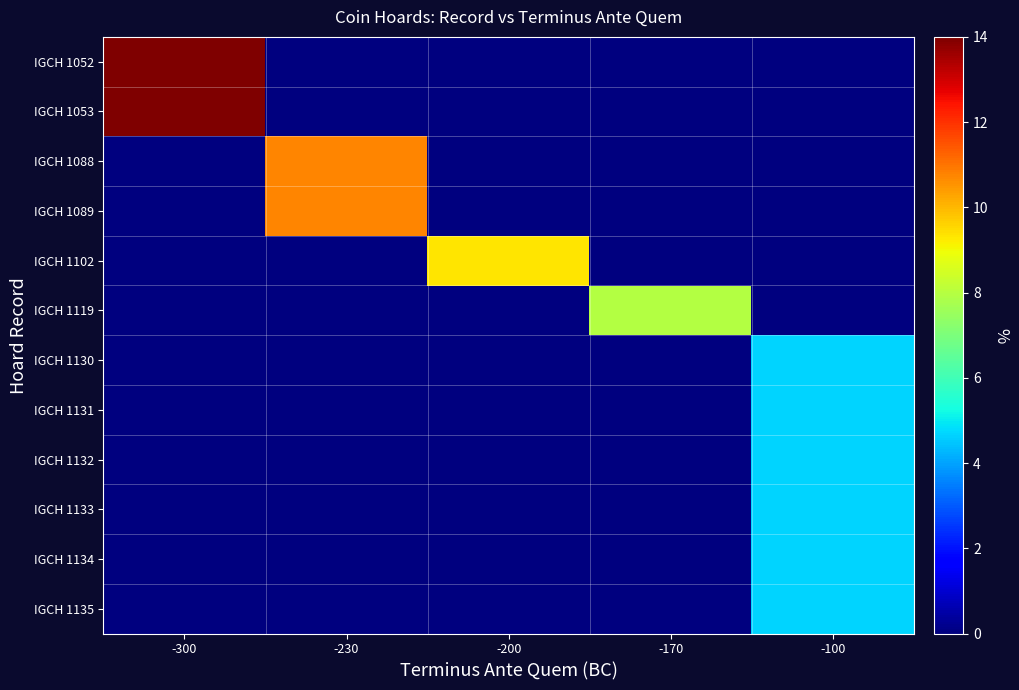

Reading left to right, what are all the values shown in this chart?

IGCH 1052: -300=14.0	-230=0.0	-200=0.0	-170=0.0	-100=0.0
IGCH 1053: -300=14.0	-230=0.0	-200=0.0	-170=0.0	-100=0.0
IGCH 1088: -300=0.0	-230=10.7	-200=0.0	-170=0.0	-100=0.0
IGCH 1089: -300=0.0	-230=10.7	-200=0.0	-170=0.0	-100=0.0
IGCH 1102: -300=0.0	-230=0.0	-200=9.3	-170=0.0	-100=0.0
IGCH 1119: -300=0.0	-230=0.0	-200=0.0	-170=7.9	-100=0.0
IGCH 1130: -300=0.0	-230=0.0	-200=0.0	-170=0.0	-100=4.7
IGCH 1131: -300=0.0	-230=0.0	-200=0.0	-170=0.0	-100=4.7
IGCH 1132: -300=0.0	-230=0.0	-200=0.0	-170=0.0	-100=4.7
IGCH 1133: -300=0.0	-230=0.0	-200=0.0	-170=0.0	-100=4.7
IGCH 1134: -300=0.0	-230=0.0	-200=0.0	-170=0.0	-100=4.7
IGCH 1135: -300=0.0	-230=0.0	-200=0.0	-170=0.0	-100=4.7